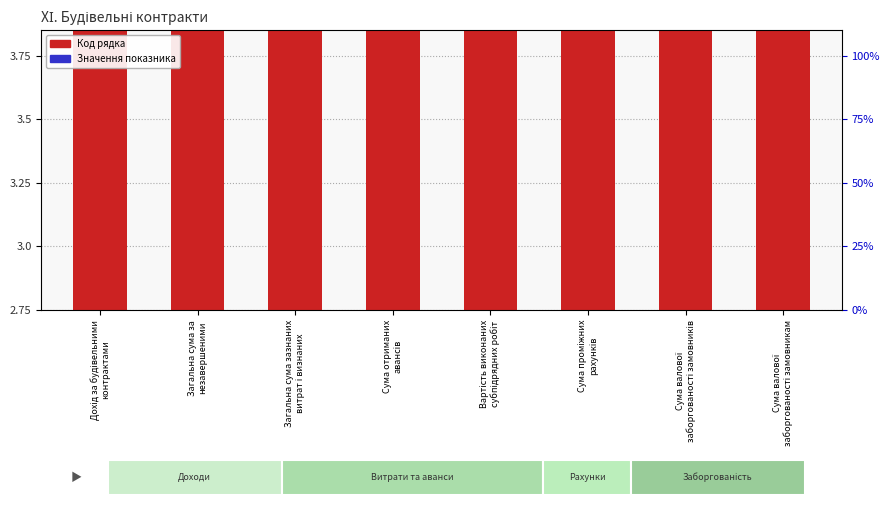

At which label is Значення показника closest to 0?

Дохід за будівельними
контрактами